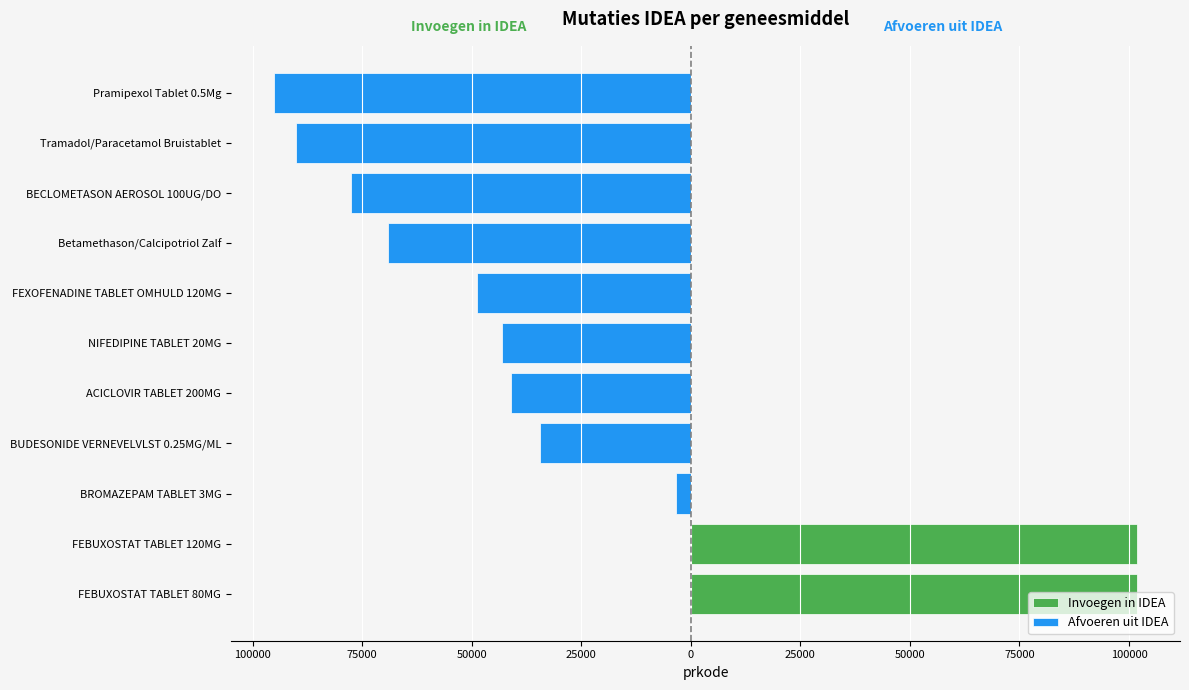

Are the bars grouped side by side (vs. stacked)?

No